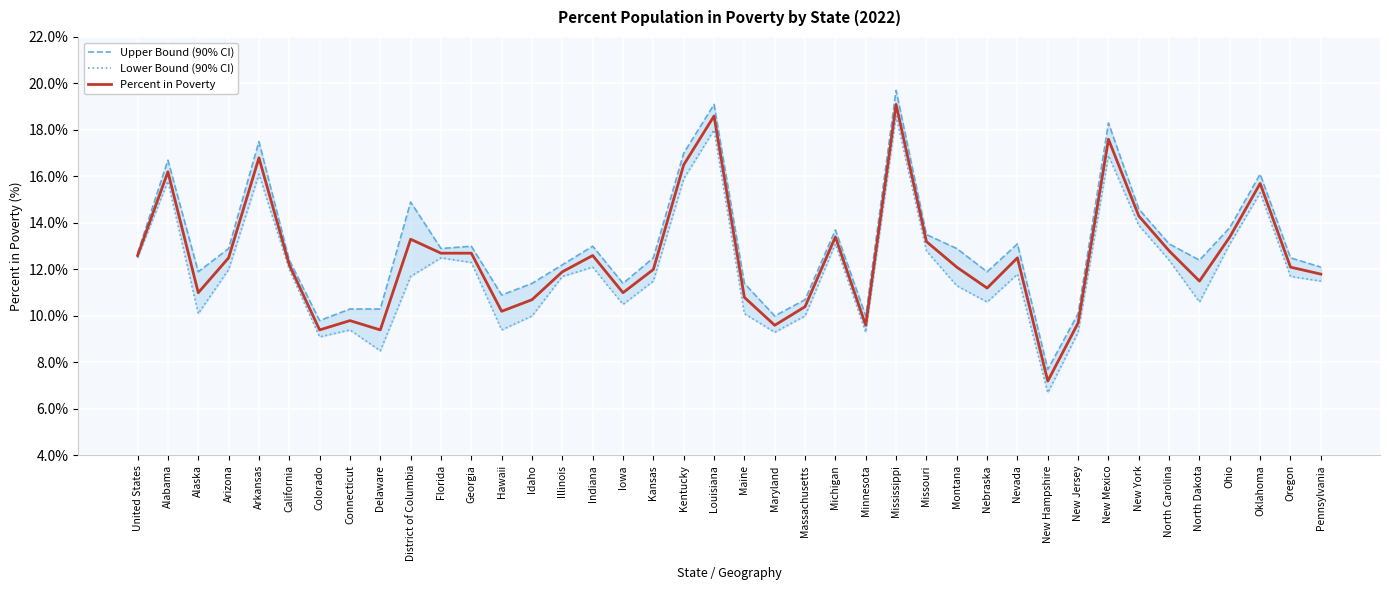

Is it true that Percent in Poverty equals 7.1 at New York?

False